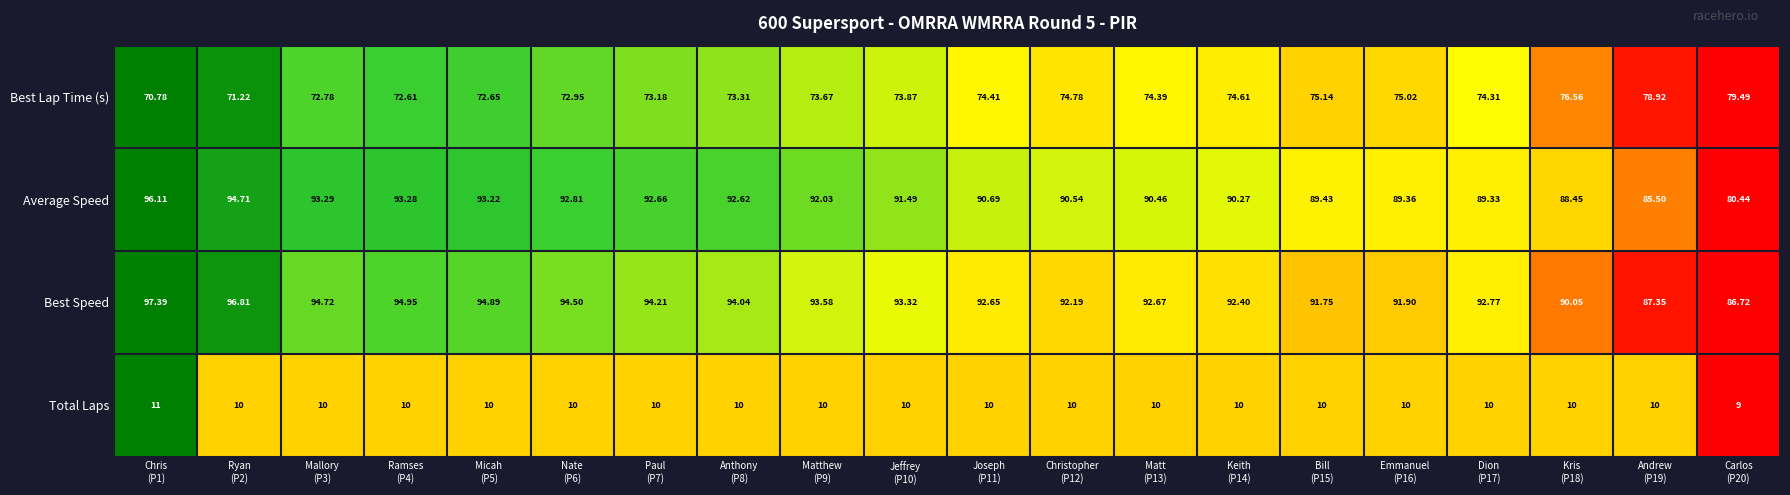

Which series has the largest range (max minus min)?

Average Speed